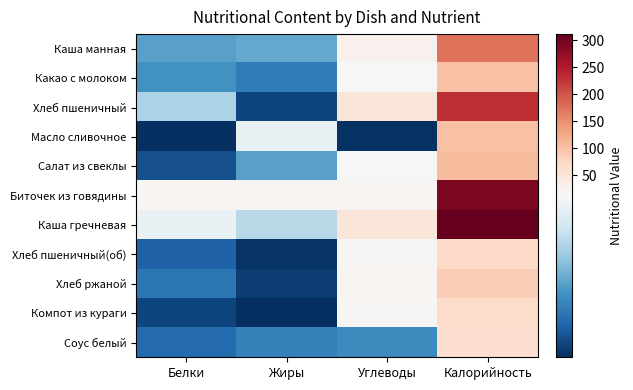

What is the total value across all series at Углеводы?

215.7